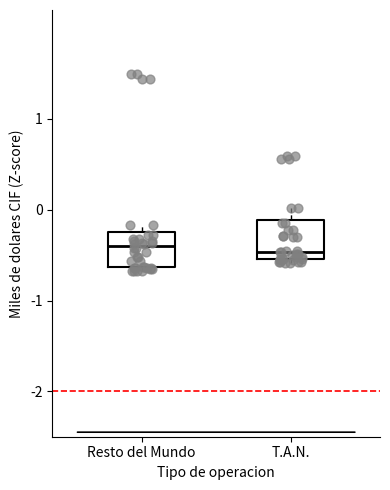

Reading left to right, read every box against the y-axis: the position of its median line, the range the box covers, and the ends of its whiskers. The values are not printed on the chart, so give them approximately, as read against the axis.

Resto del Mundo: median -0.4, box -0.6 to -0.2, whiskers -0.7 to -0.2 (just above the box's upper edge)
T.A.N.: median -0.5 (just above the box's lower edge), box -0.5 to -0.1, whiskers -0.6 to 0.0